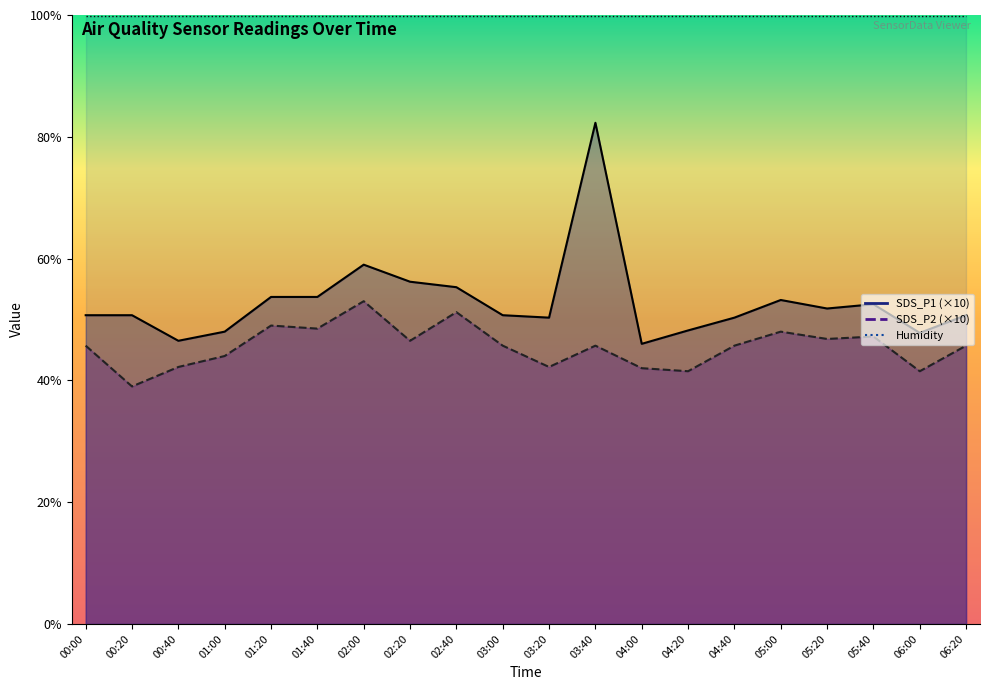

What is the greatest value displayed?

82.3